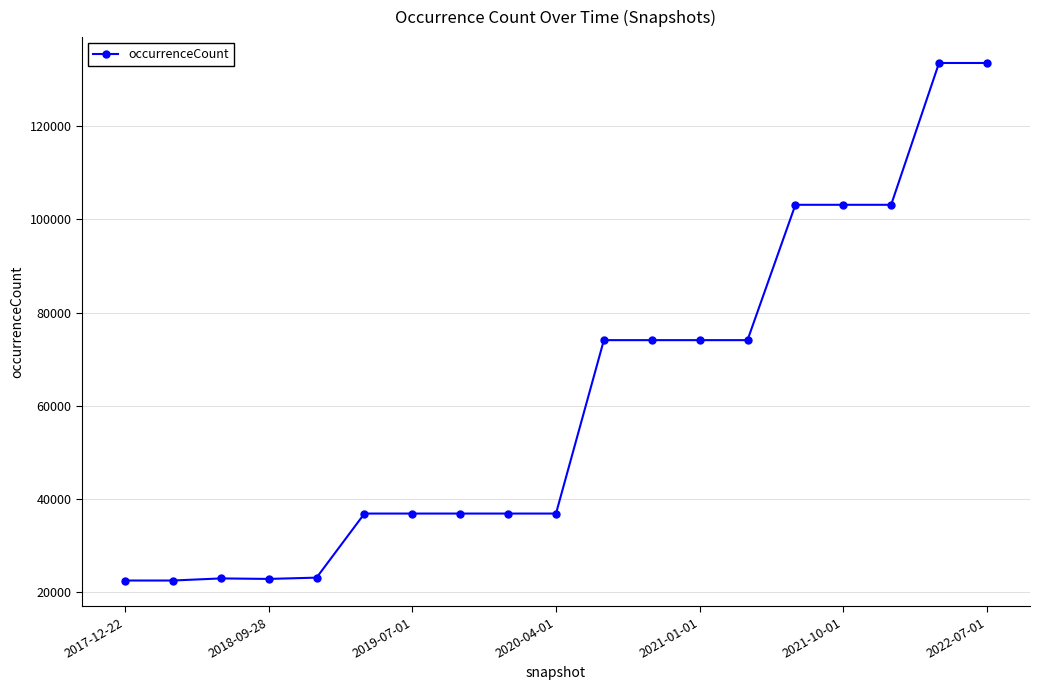

What is the value of the 6th point from the left?

36800